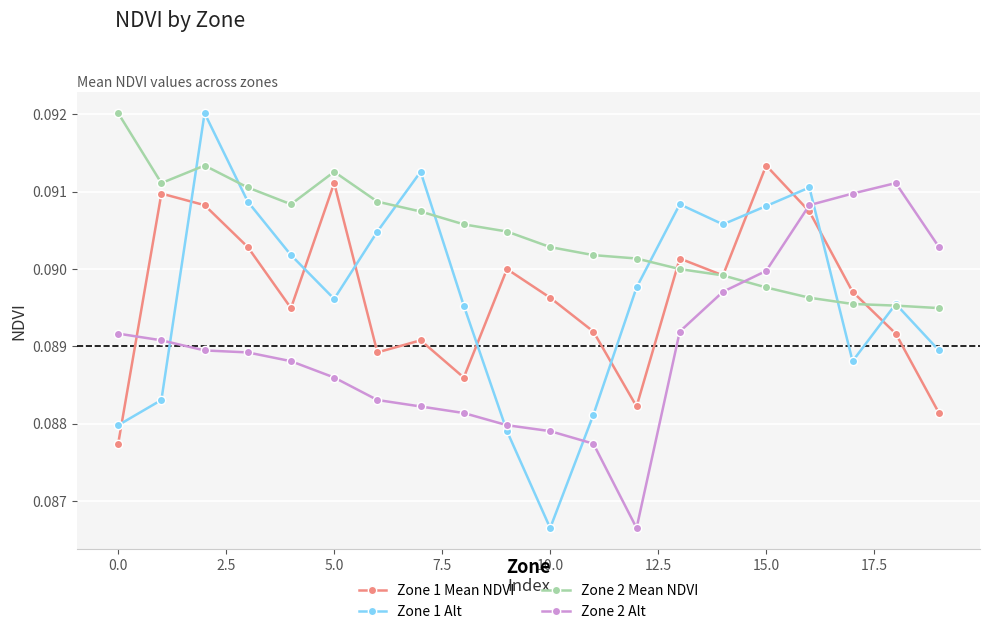

How many intersections are there between Zone 2 Mean NDVI and Zone 2 Alt?

1